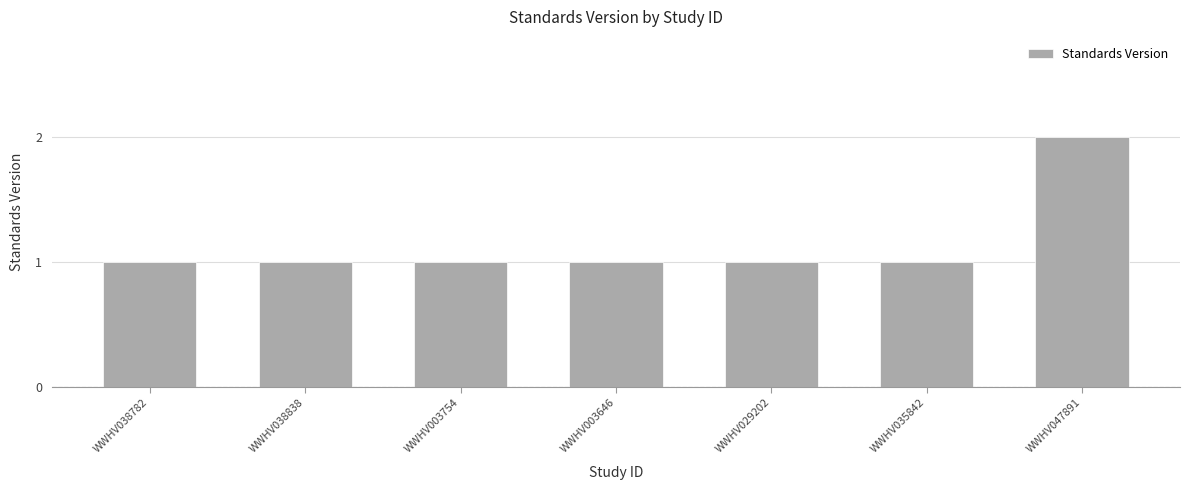

Which category has the highest value across all series?

WWHV047891